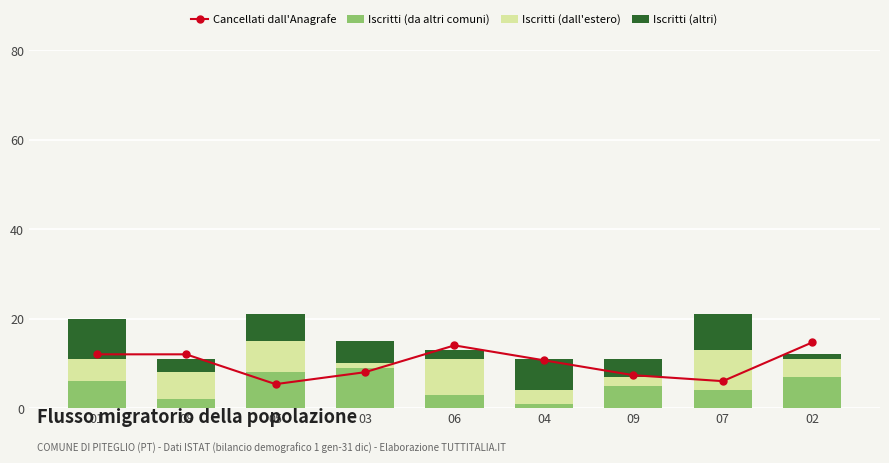

What are all the series names shown in the legend?

Cancellati dall'Anagrafe, Iscritti (da altri comuni), Iscritti (dall'estero), Iscritti (altri)